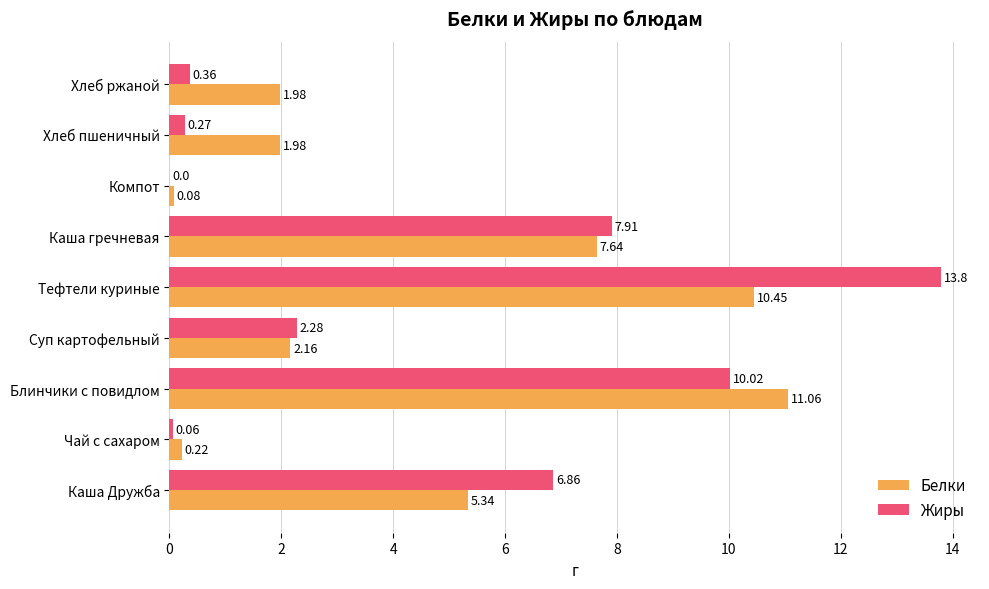

Is the value of Белки at Хлеб пшеничный greater than the value of Жиры at Чай с сахаром?

Yes